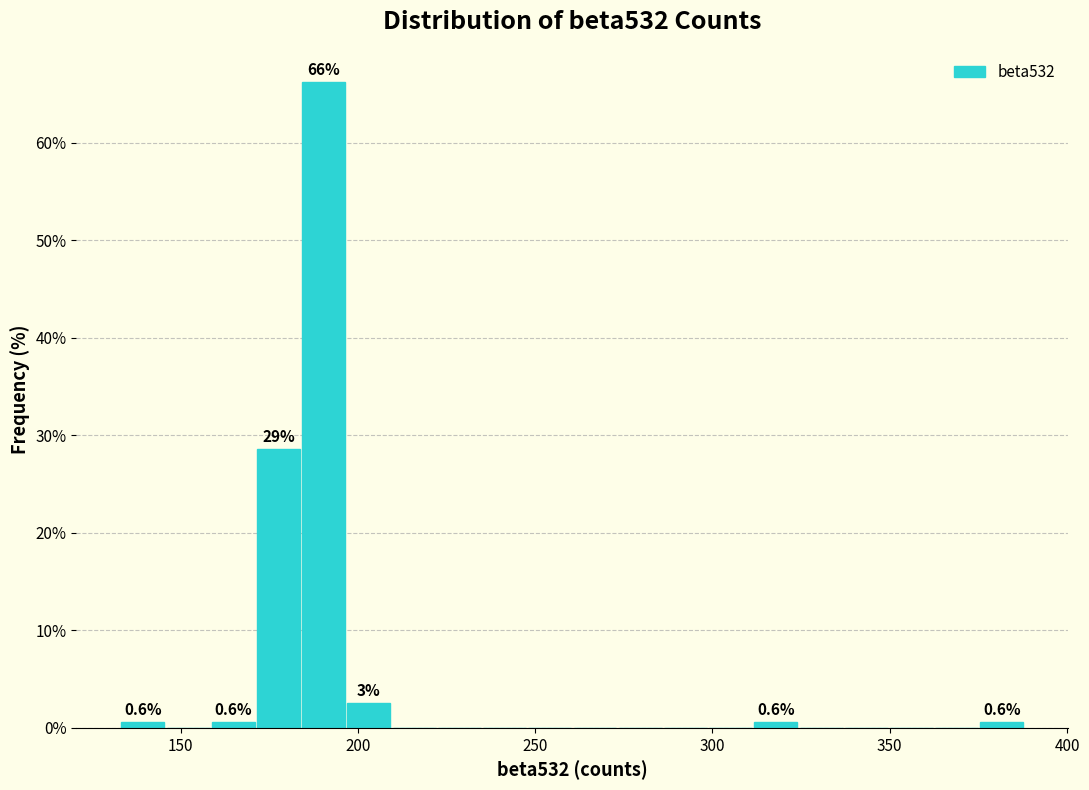

Around what value on the x-axis is the tallest bar? Give the approximate position of its centre, as read against the axis.

190